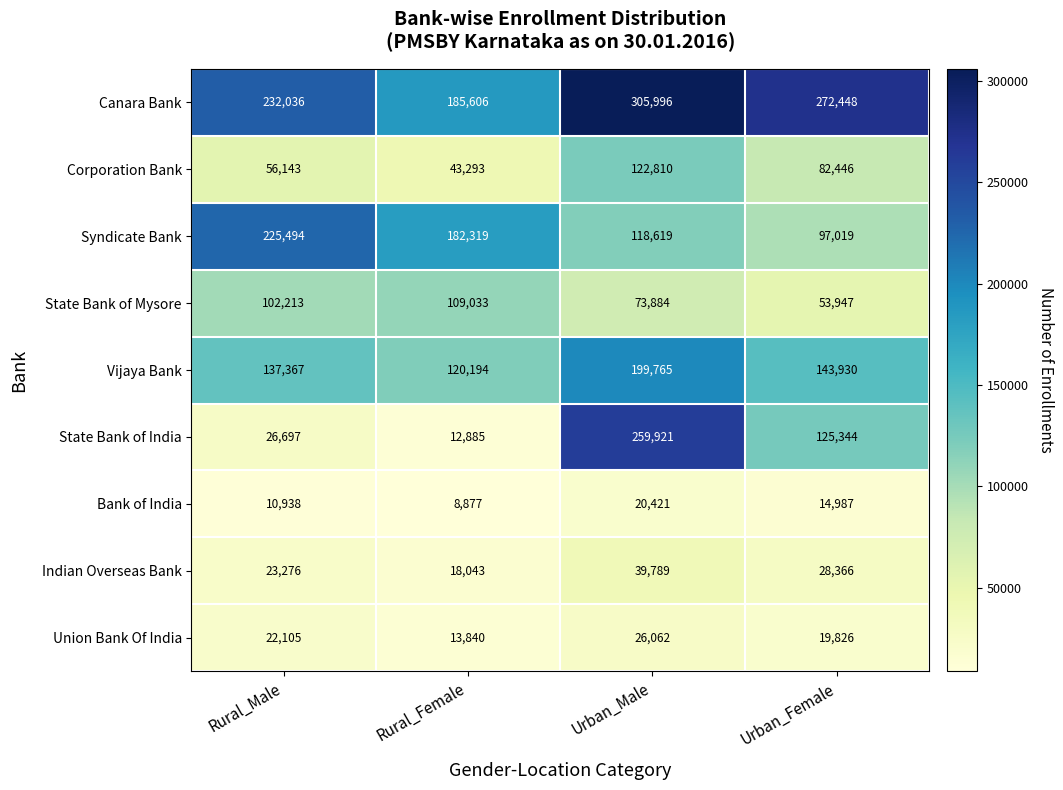

What is the difference between the highest and lowest values at Urban_Male?

285575